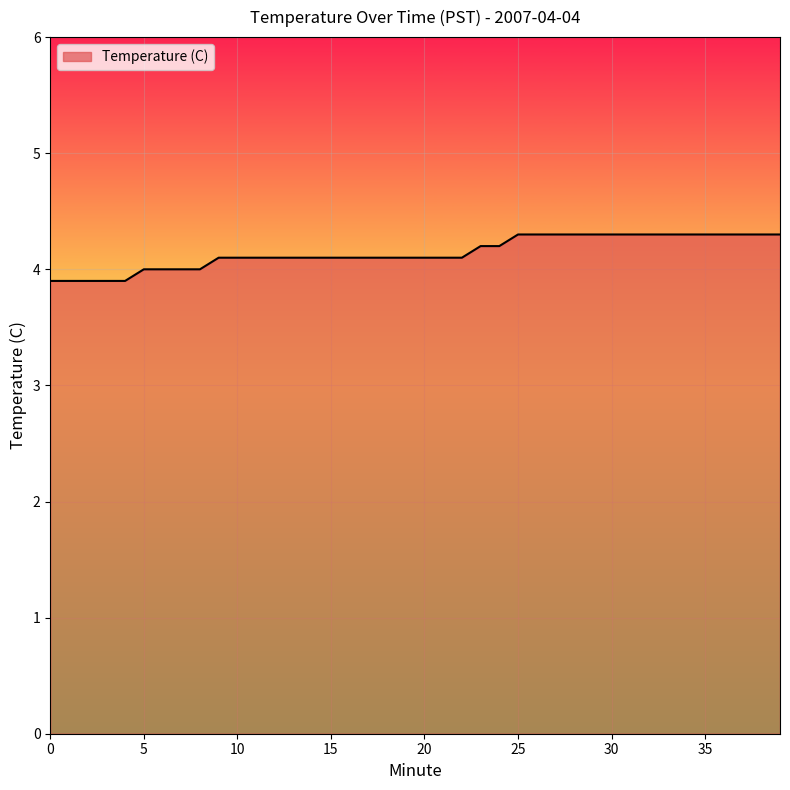

What is the smallest value displayed?

3.9